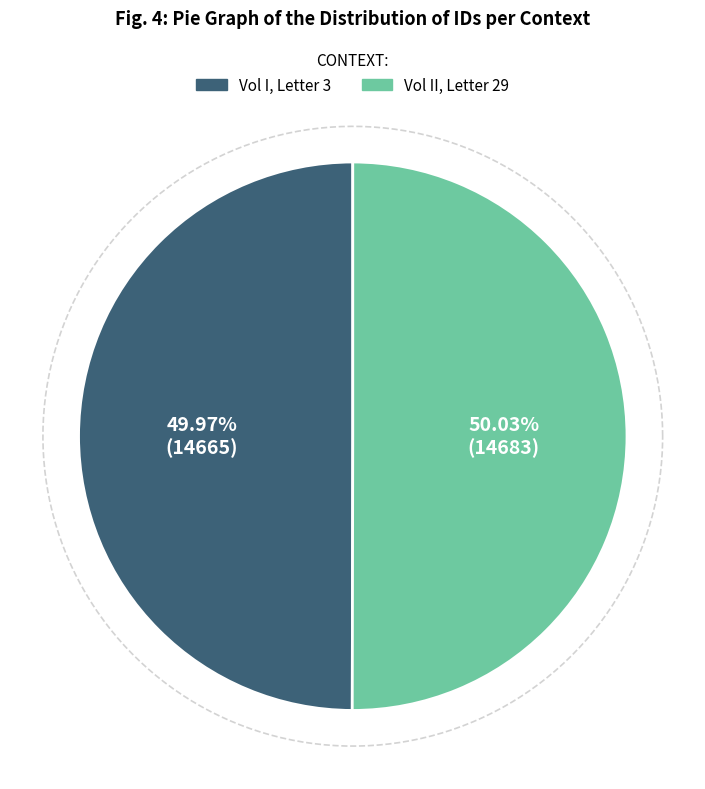

What percentage do Vol I, Letter 3 and Vol II, Letter 29 together represent?

100.0%